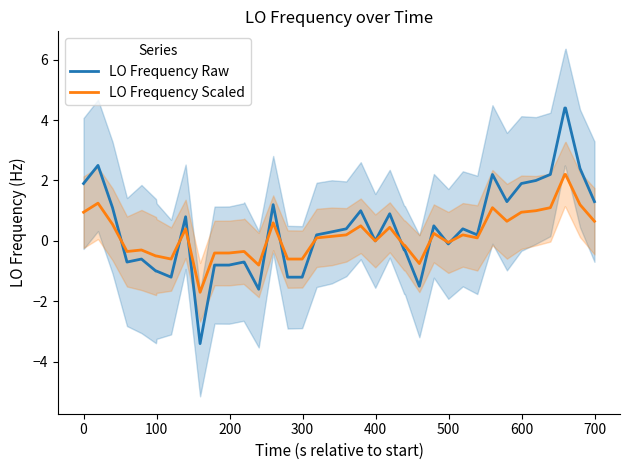

What is the highest value of the LO Frequency Raw series?

4.4